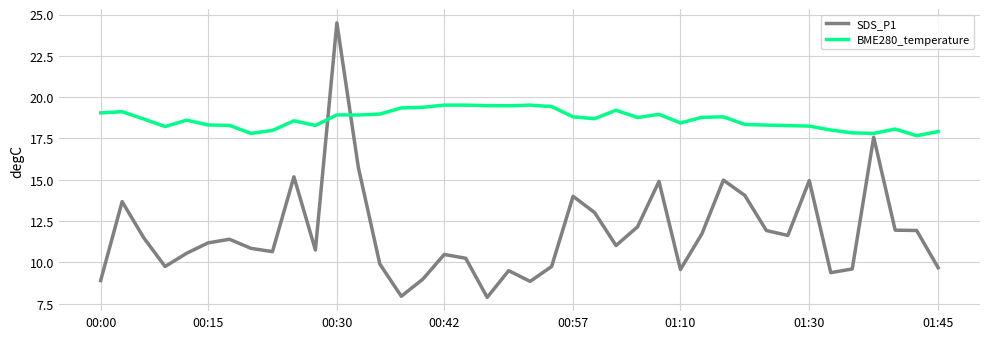

Rank the series by their average value, from lowest to highest.

SDS_P1, BME280_temperature